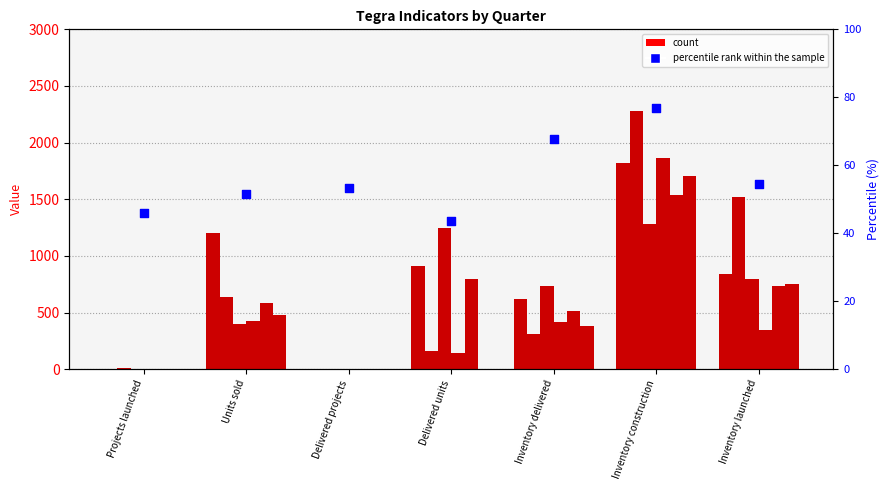

At how many categories does at least one series exceed 229?

5